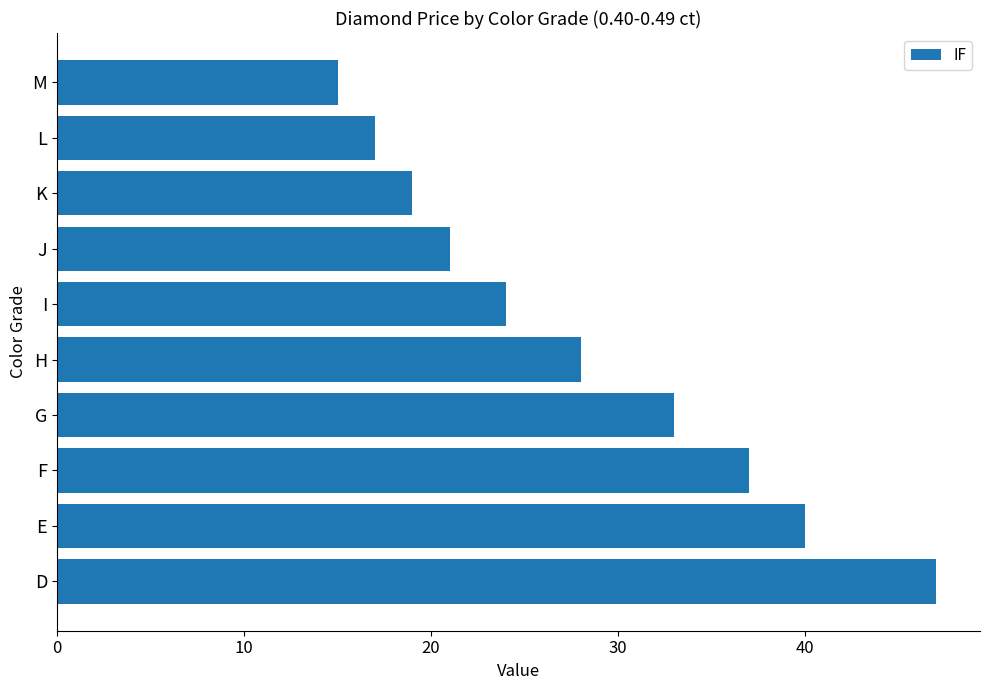

Which has a higher value, L or J?

J